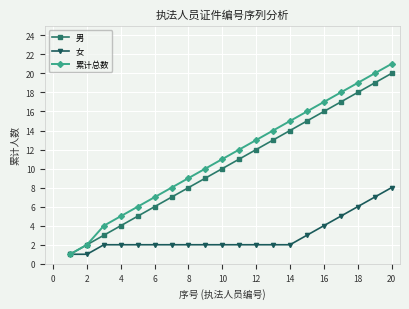

True or false: 累计总数 has more than 0 points higher than both neighbors.

False